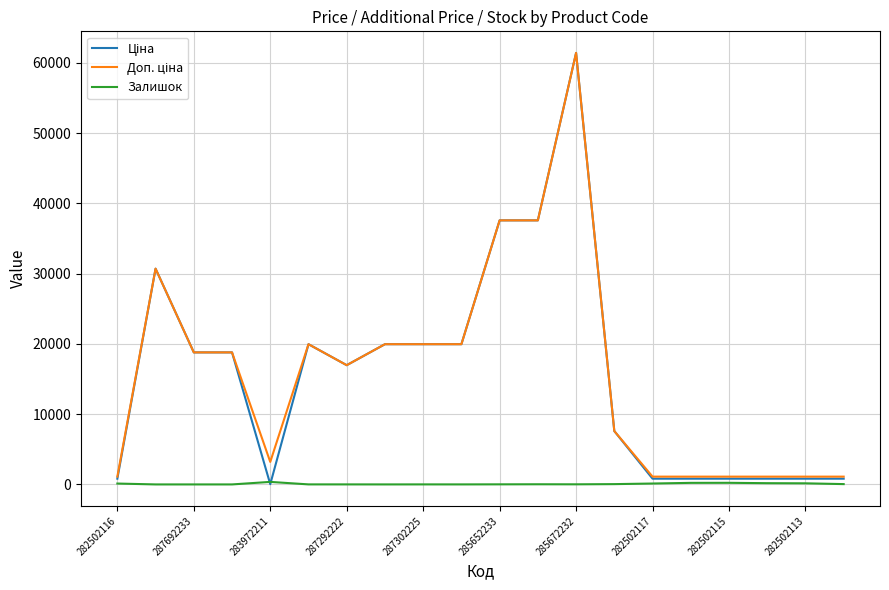

What is the greatest value displayed?

61434.3